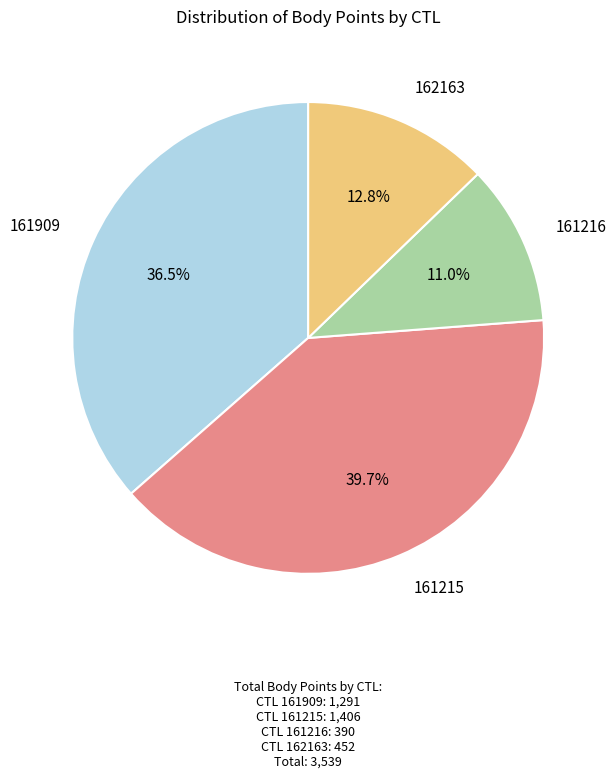

To the nearest percent, what is the difference between the 162163 and 161215 slice percentages?

27%